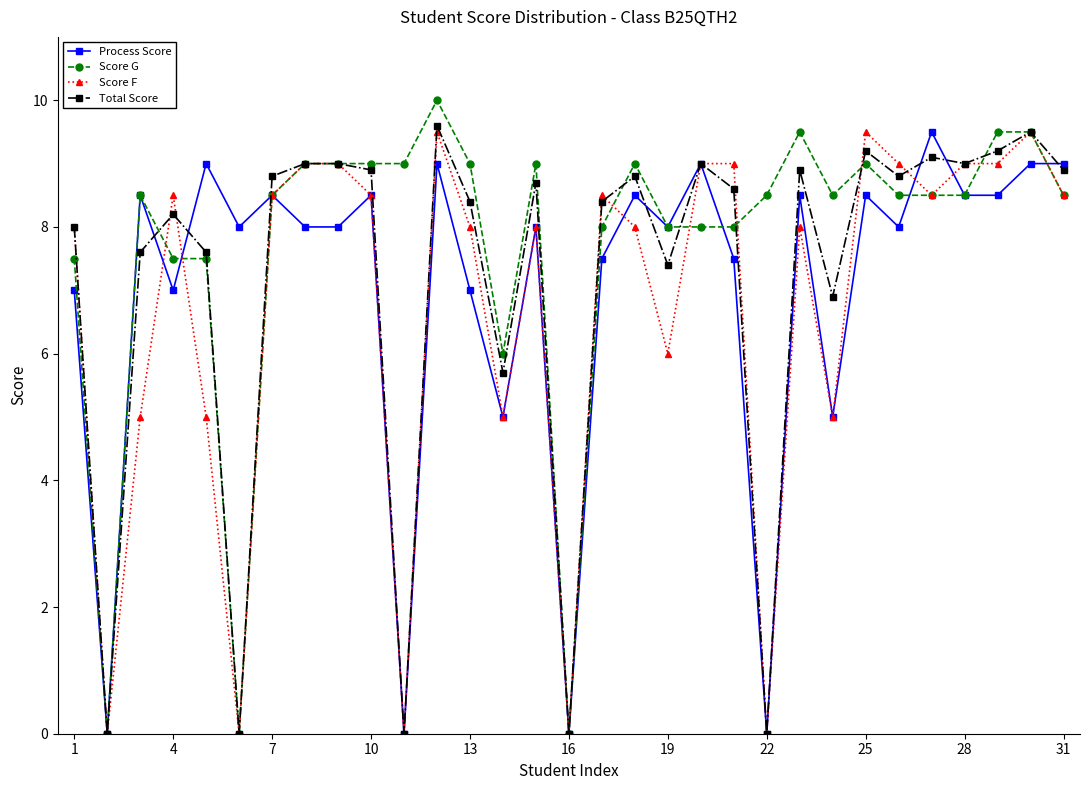

Which series has the largest total across all categories?

Score G